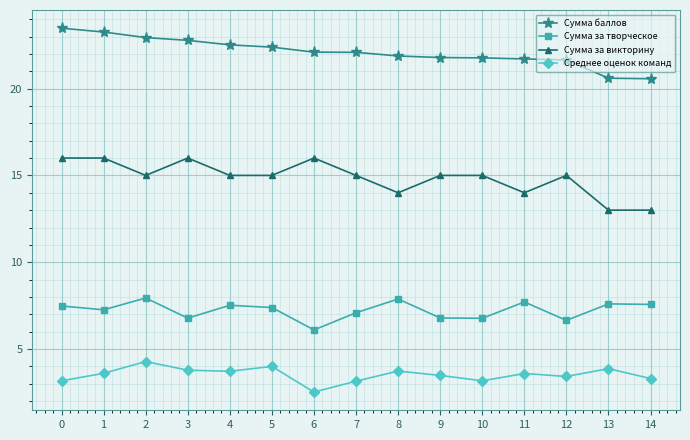

At 5, list the series in order from largest to smallest.

Сумма баллов, Сумма за викторину, Сумма за творческое, Среднее оценок команд